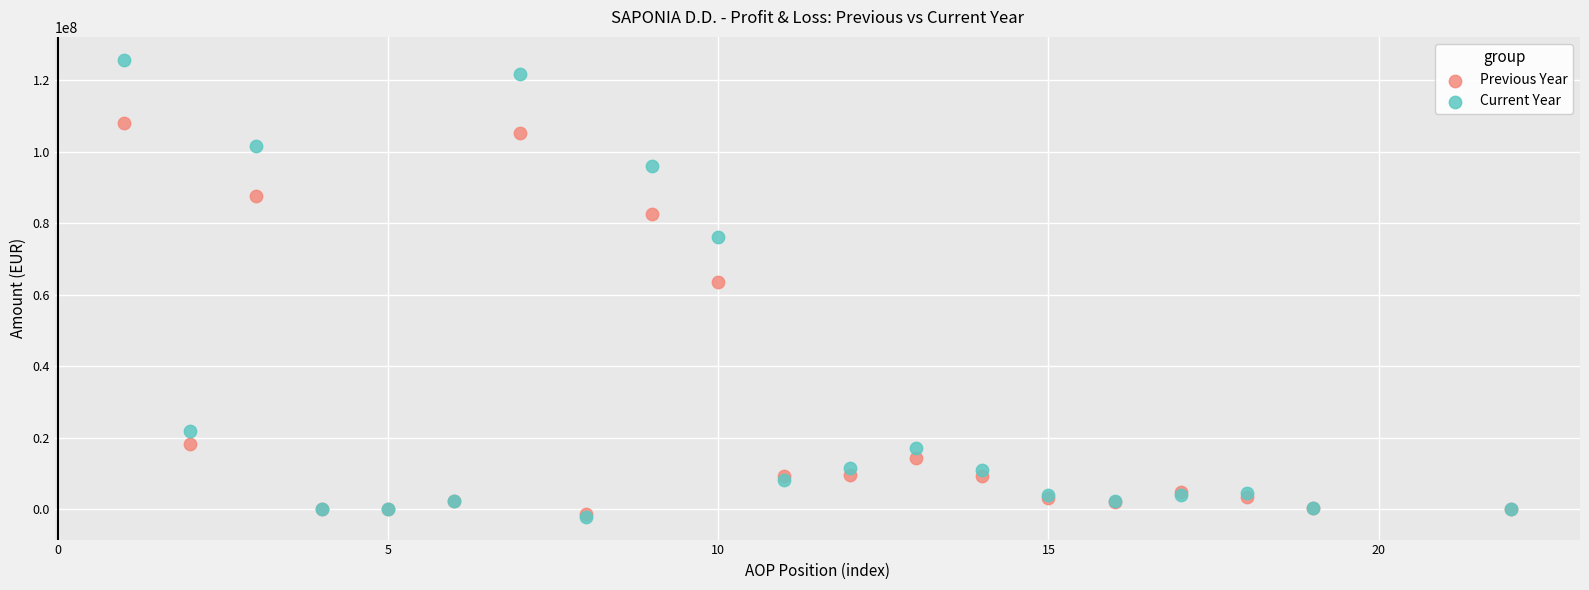

Which series has the widest spread of Y values?

Current Year